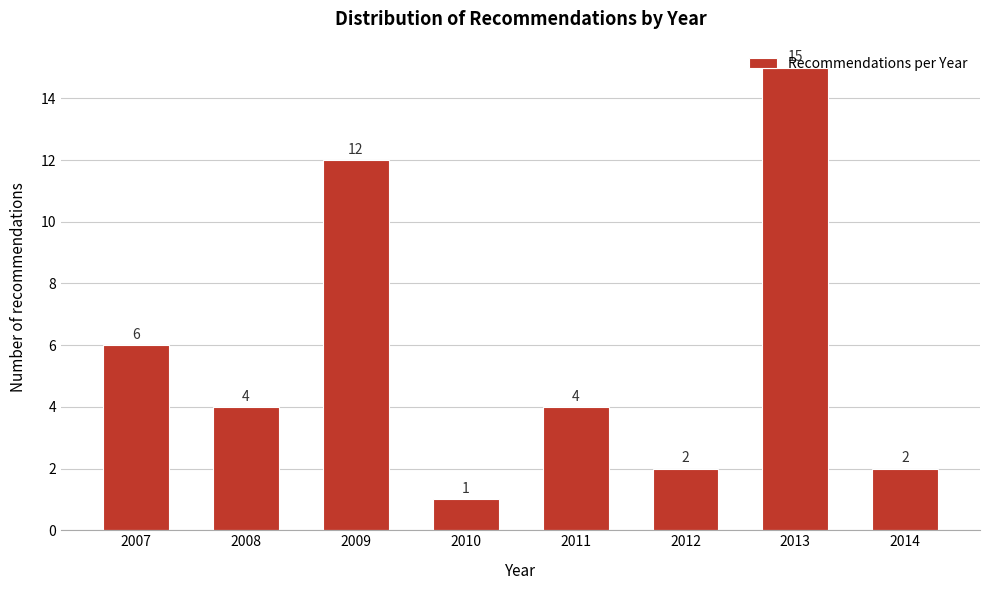

What is the change in value from 2007 to 2010?

-5